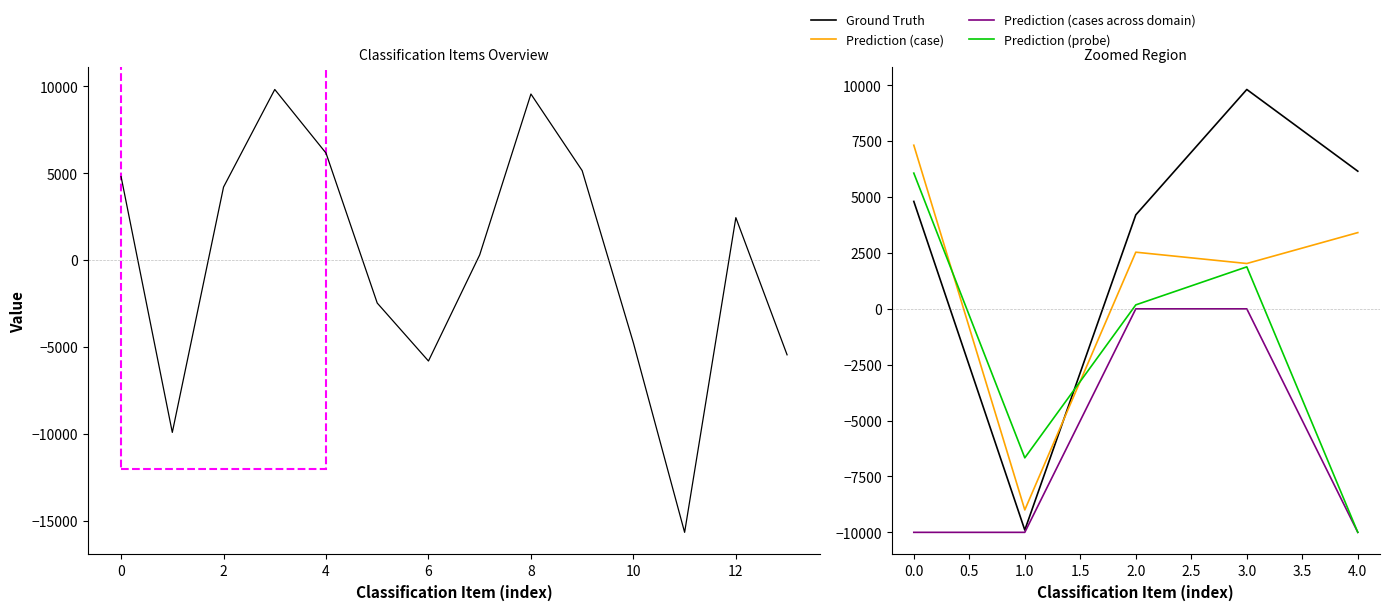

Does the chart display data point markers on the line(s)?

No